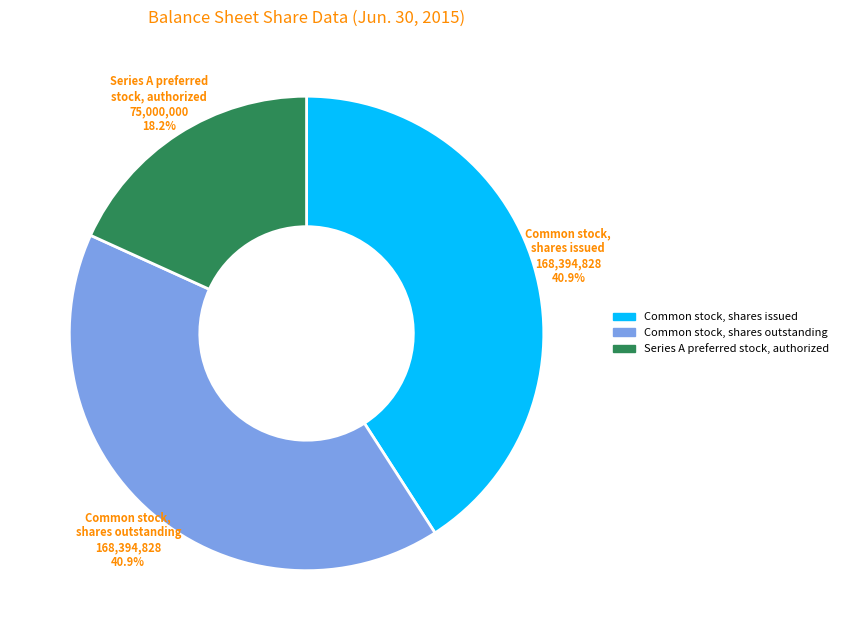

Which category has the smallest portion of the pie?

Series A preferred stock, authorized